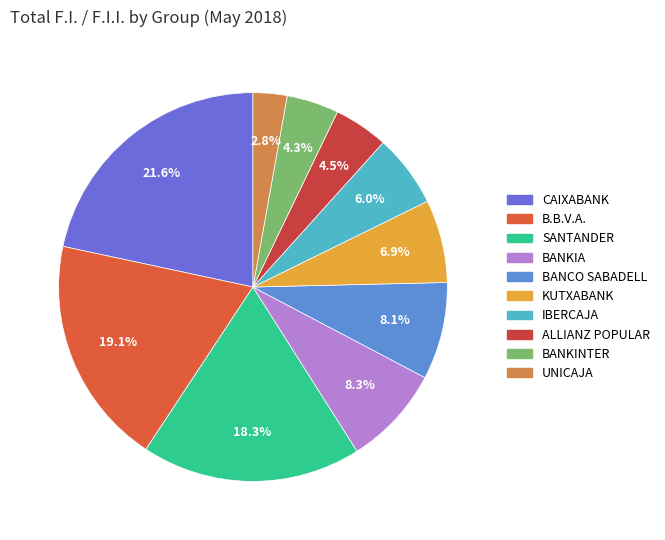

Which category has the biggest portion of the pie?

CAIXABANK